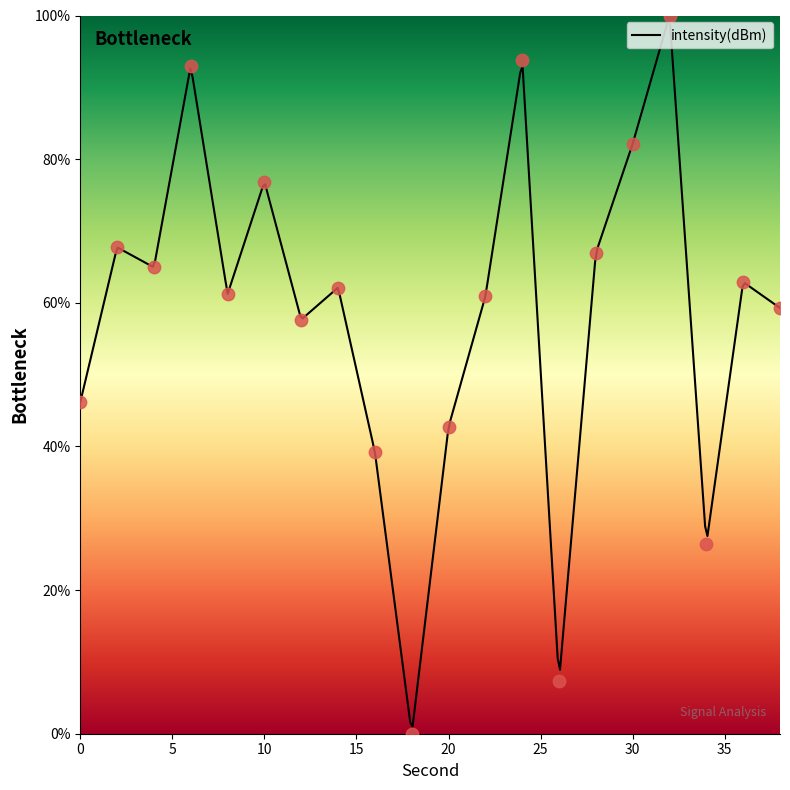

What is the ratio of the value at 28 to the value at 24?

0.7